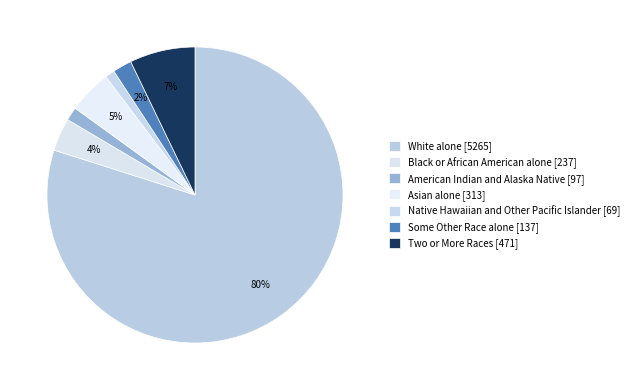

Rank the categories by value from highest to lowest.

White alone, Two or More Races, Asian alone, Black or African American alone, Some Other Race alone, American Indian and Alaska Native, Native Hawaiian and Other Pacific Islander